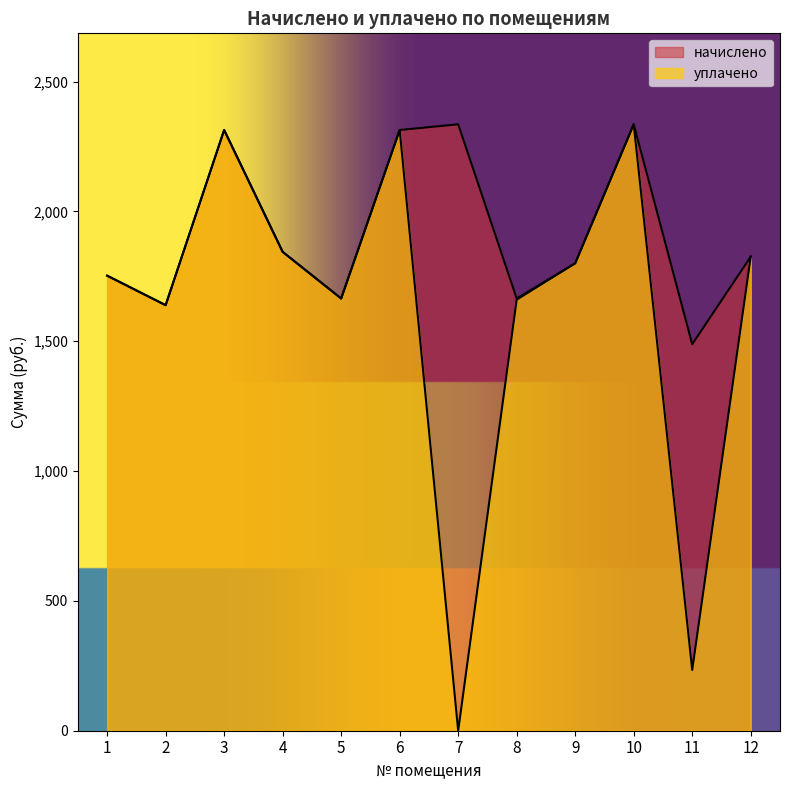

The value of уплачено at 10 is 2335.2. True or false?

True